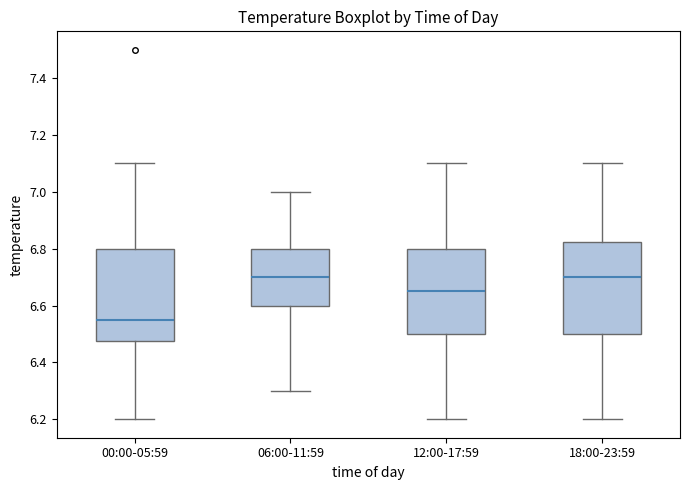

Where does the upper whisker of the box for 18:00-23:59 end on the y-axis? The values are not printed on the chart, so give them approximately, as read against the axis.

7.10